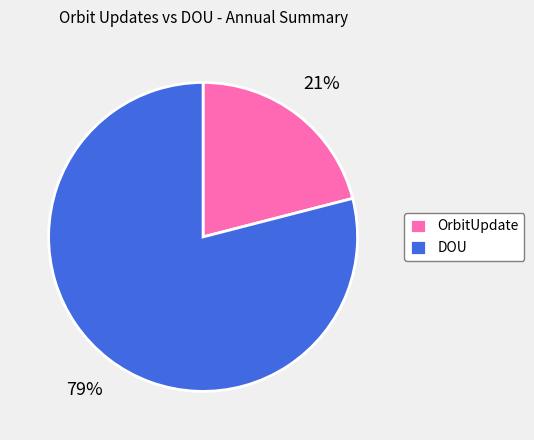

Does any single category account for the majority?

Yes